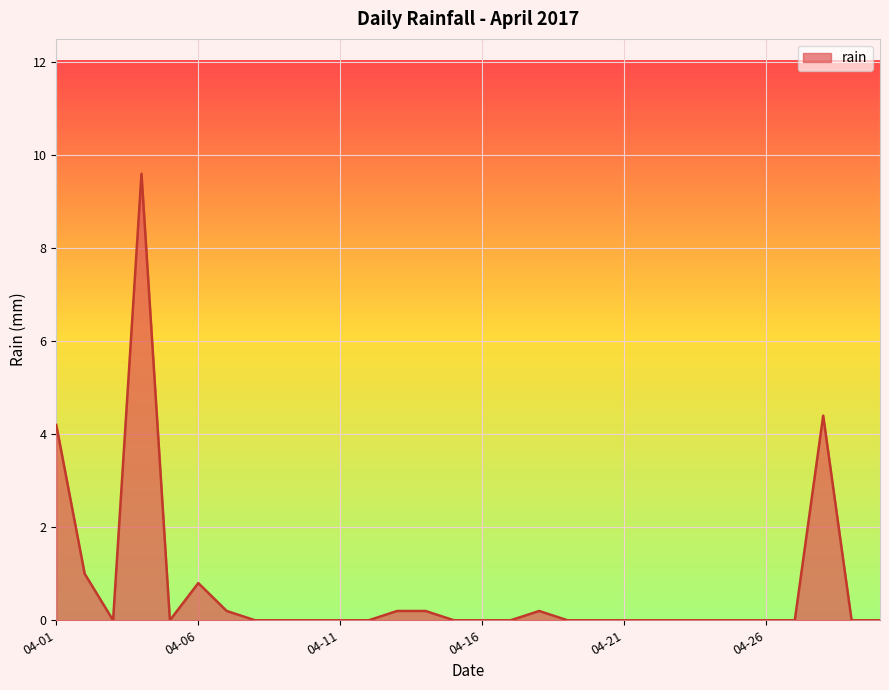

How many distinct data groups are displayed?

1